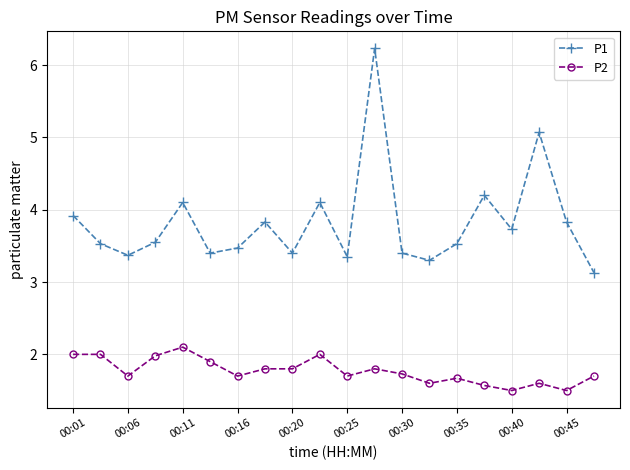

List the series in order of their overall mean, lowest first.

P2, P1